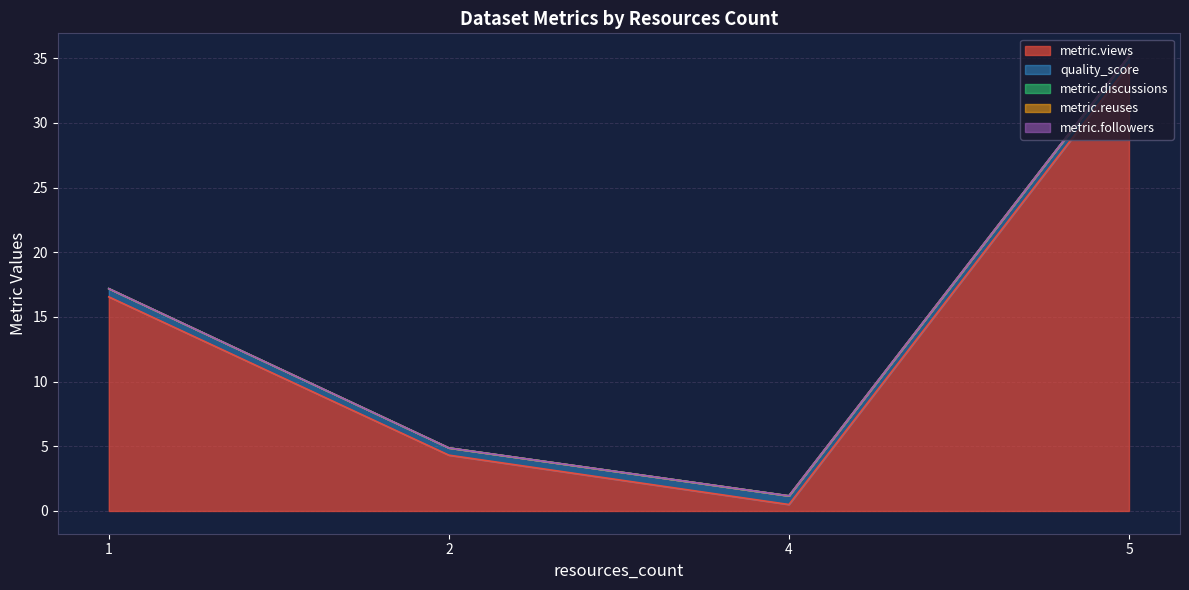

True or false: metric.reuses and quality_score cross at least once.

False